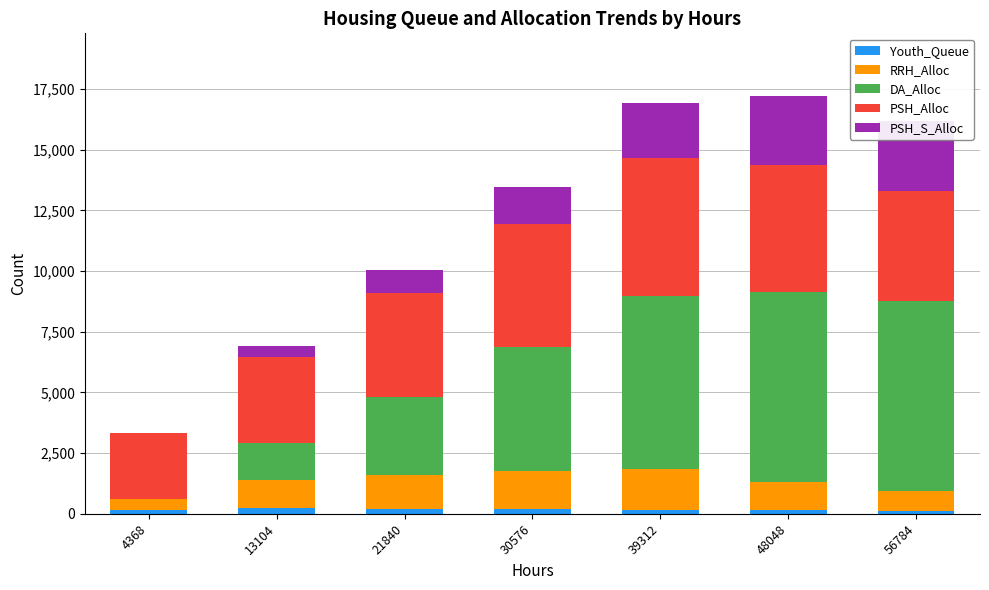

What is the maximum value shown in the chart?

7866